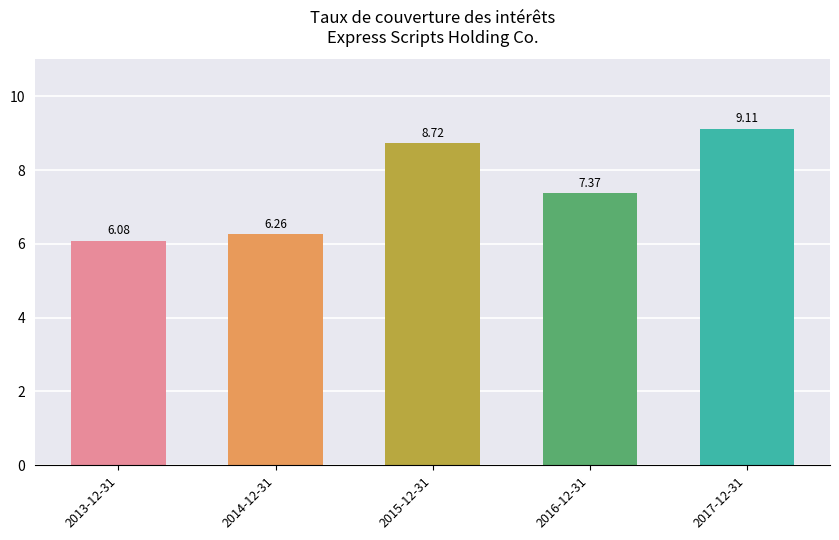

The chart shows a value of 2.8 at 2017-12-31. True or false?

False